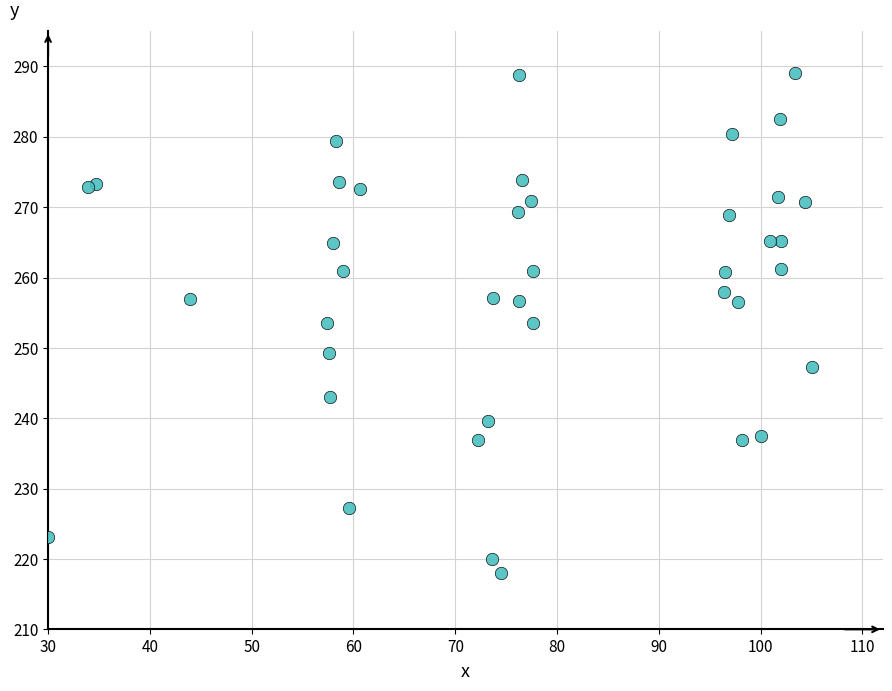

What is the range of X values (max minus min)?

75.0